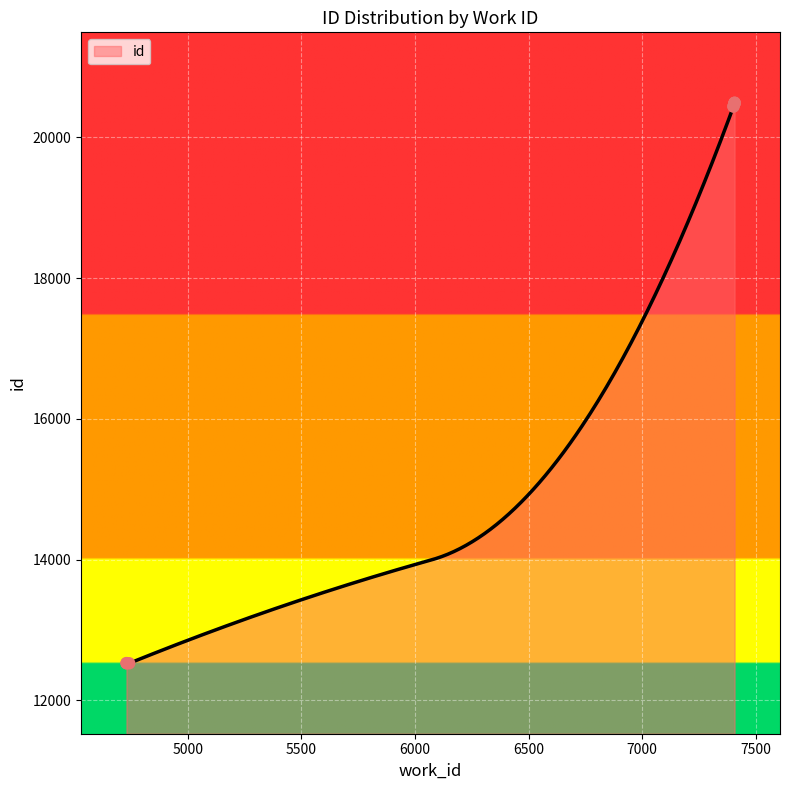

Between 7407 and 7402, which is larger?

7407